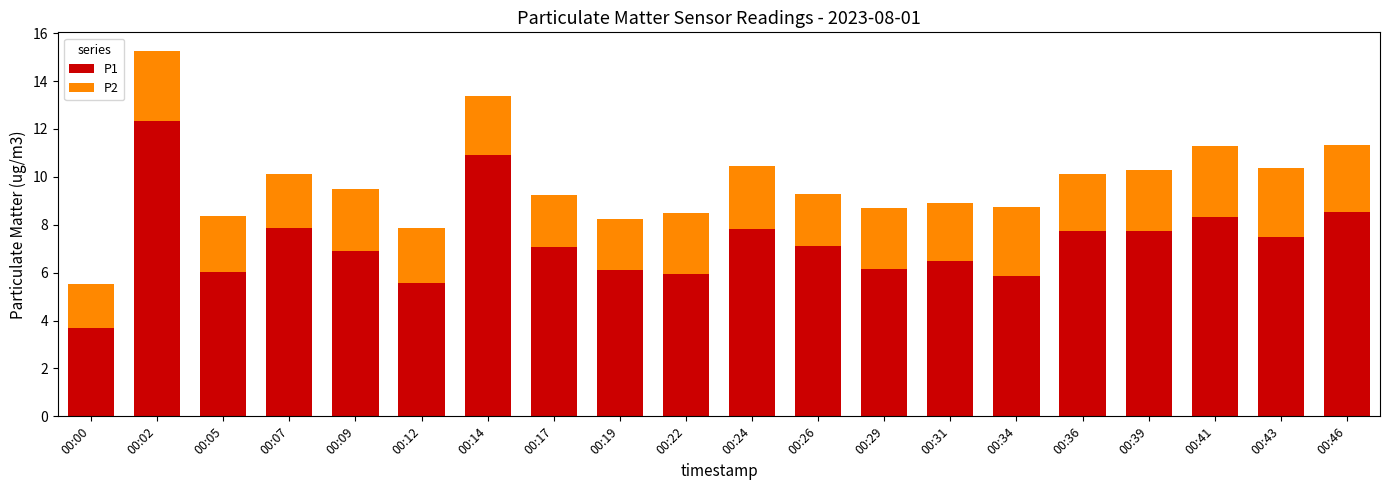

What is the total value across all series at 00:22?

8.5